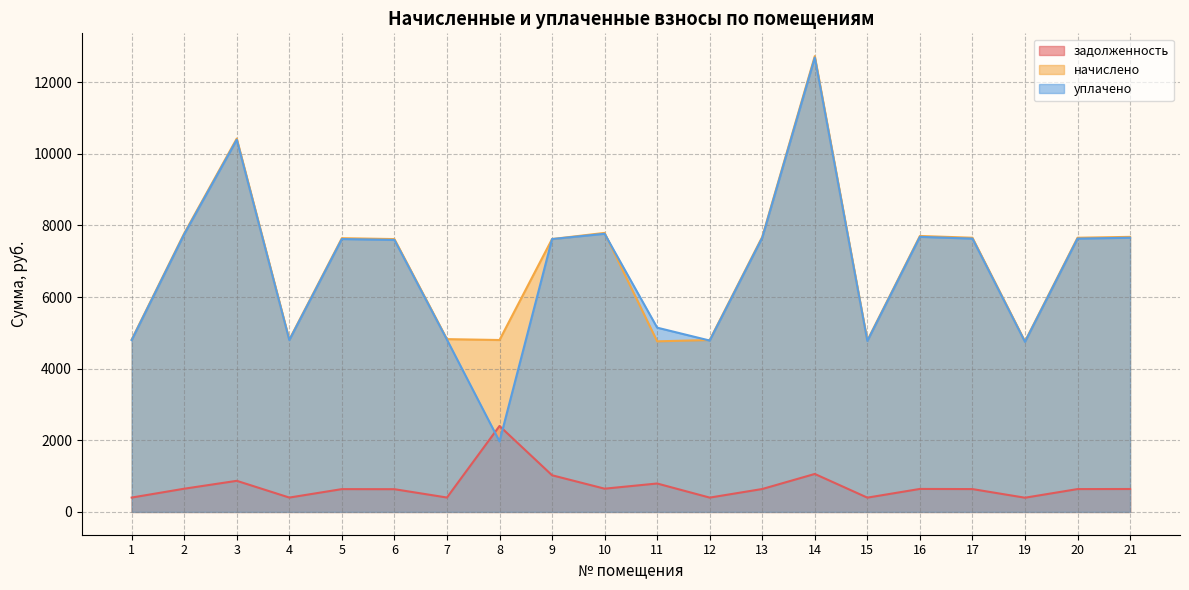

Does the chart display data point markers on the line(s)?

No